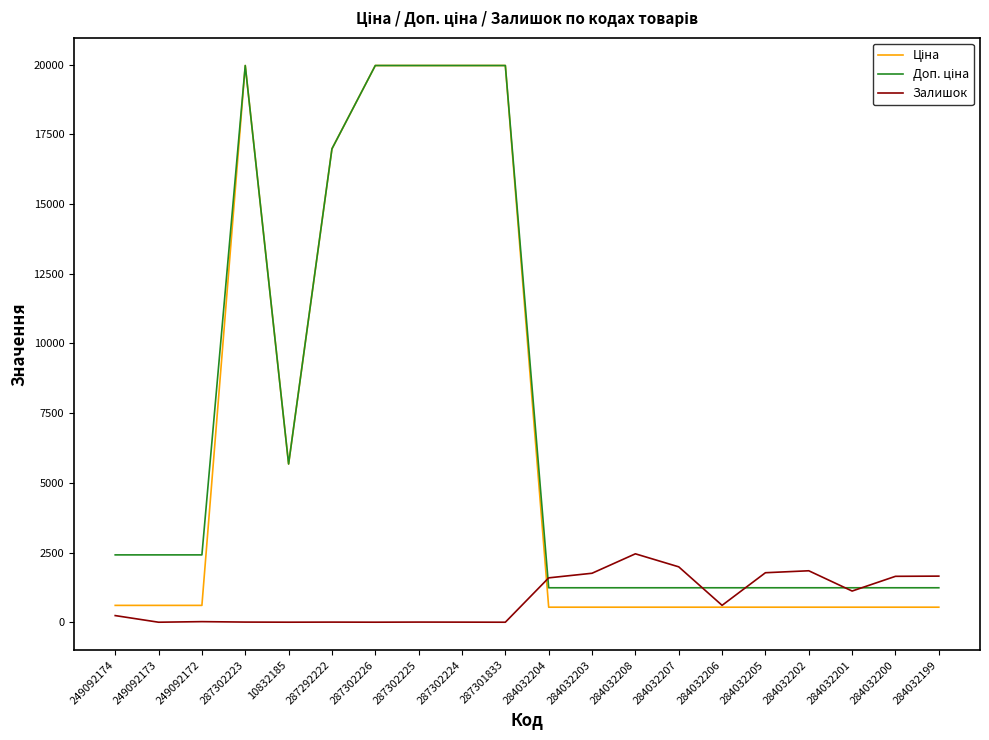

What is the difference between the highest and lowest values at 284032206?

696.4